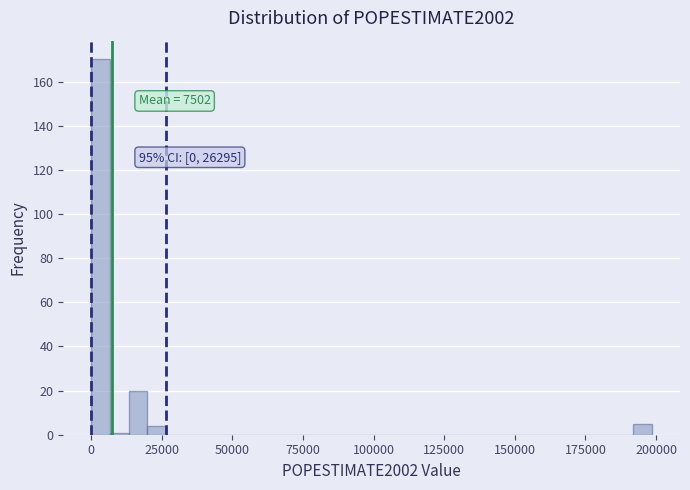

Read against the x-axis, roughly where is the centre of the tallest bar?

5000